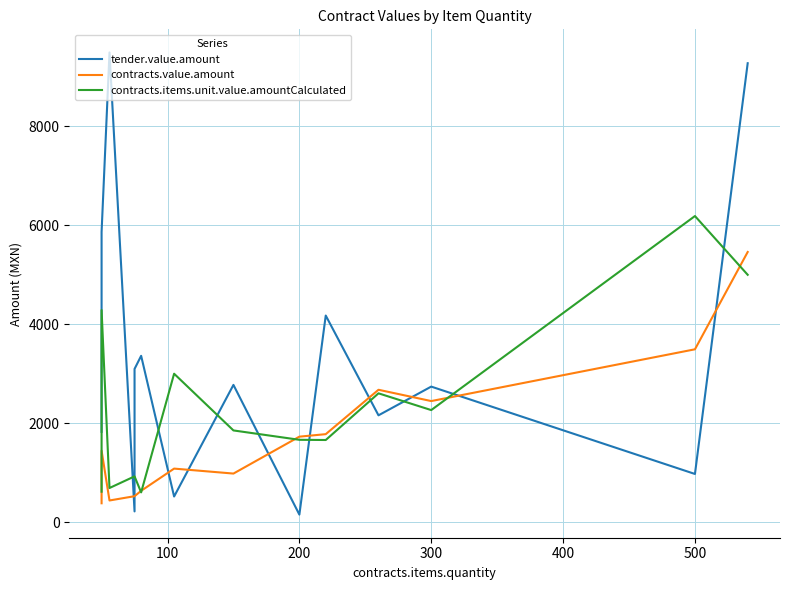

What are all the series names shown in the legend?

tender.value.amount, contracts.value.amount, contracts.items.unit.value.amountCalculated